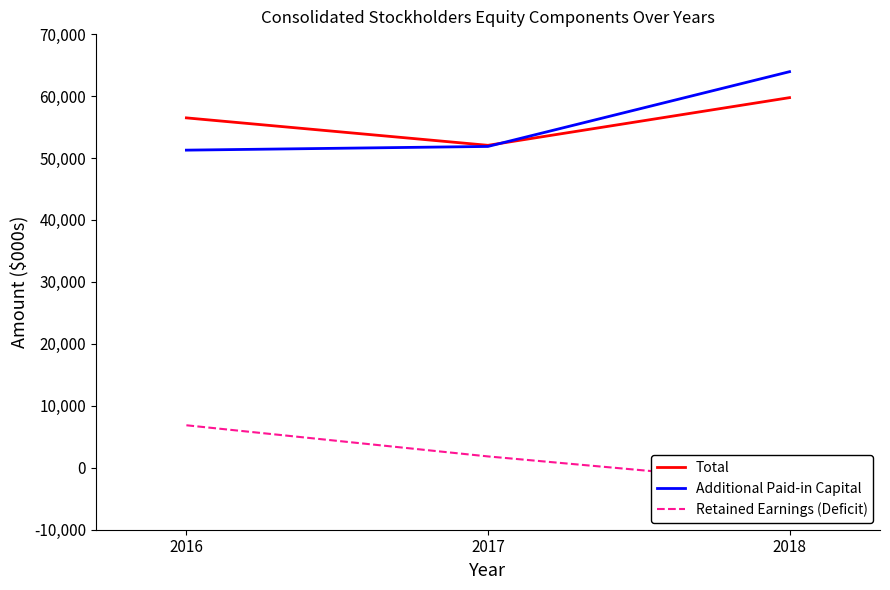

Does the chart have visible grid lines?

No